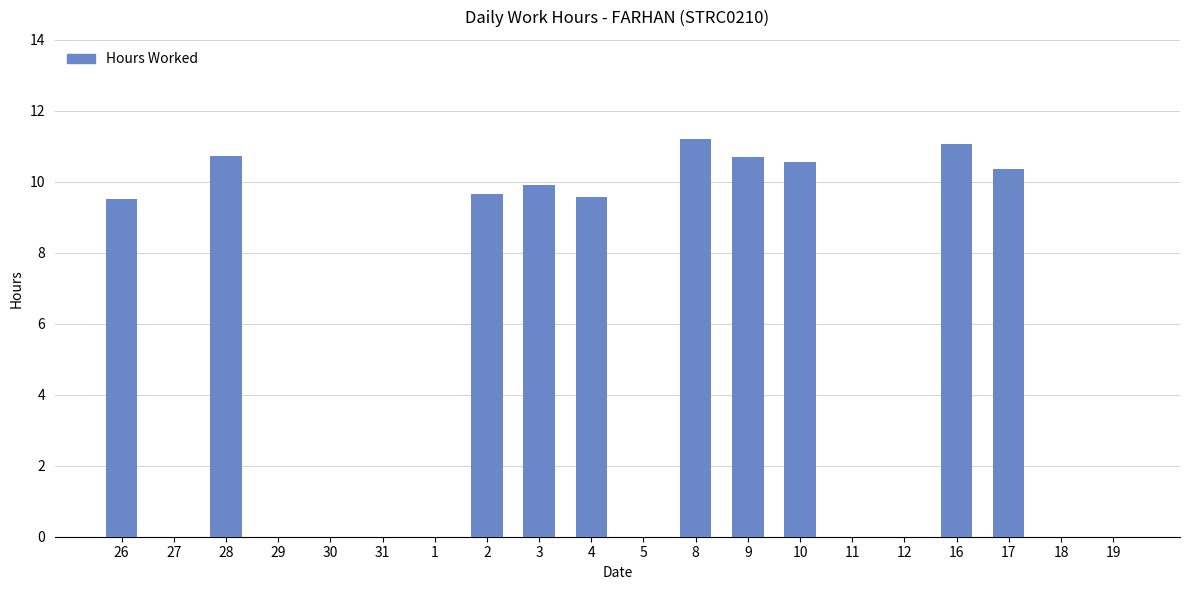

What is the sum of the values at 10 and 17?

20.9